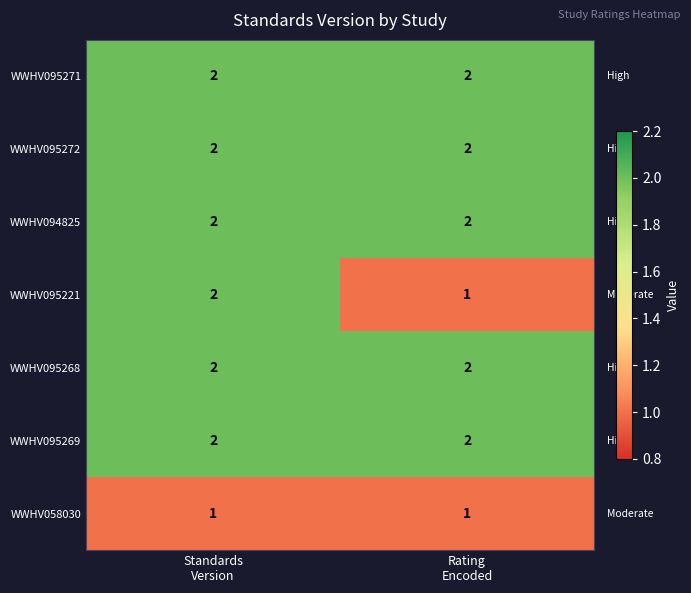

What is the sum of all WWHV095272 values?

4